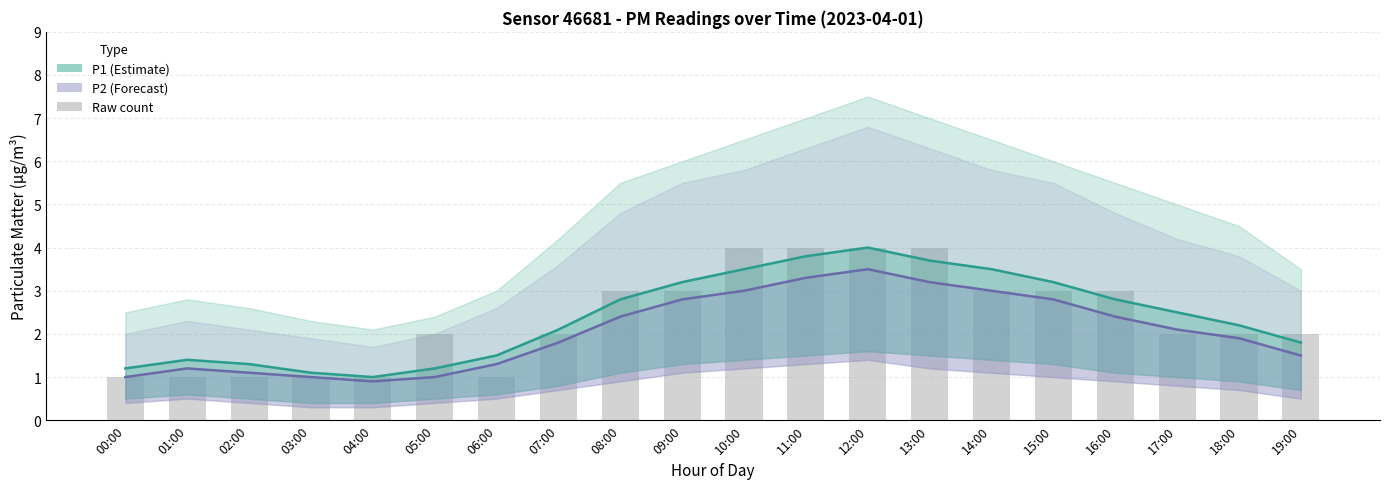

What is the sum of all Raw count values?

47.0